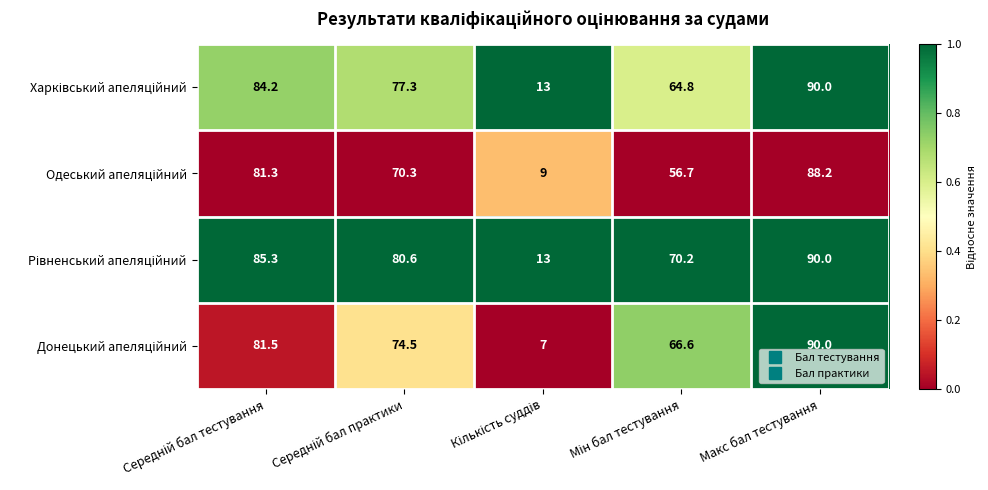

At which category is the sum across all series the highest?

Макс бал тестування